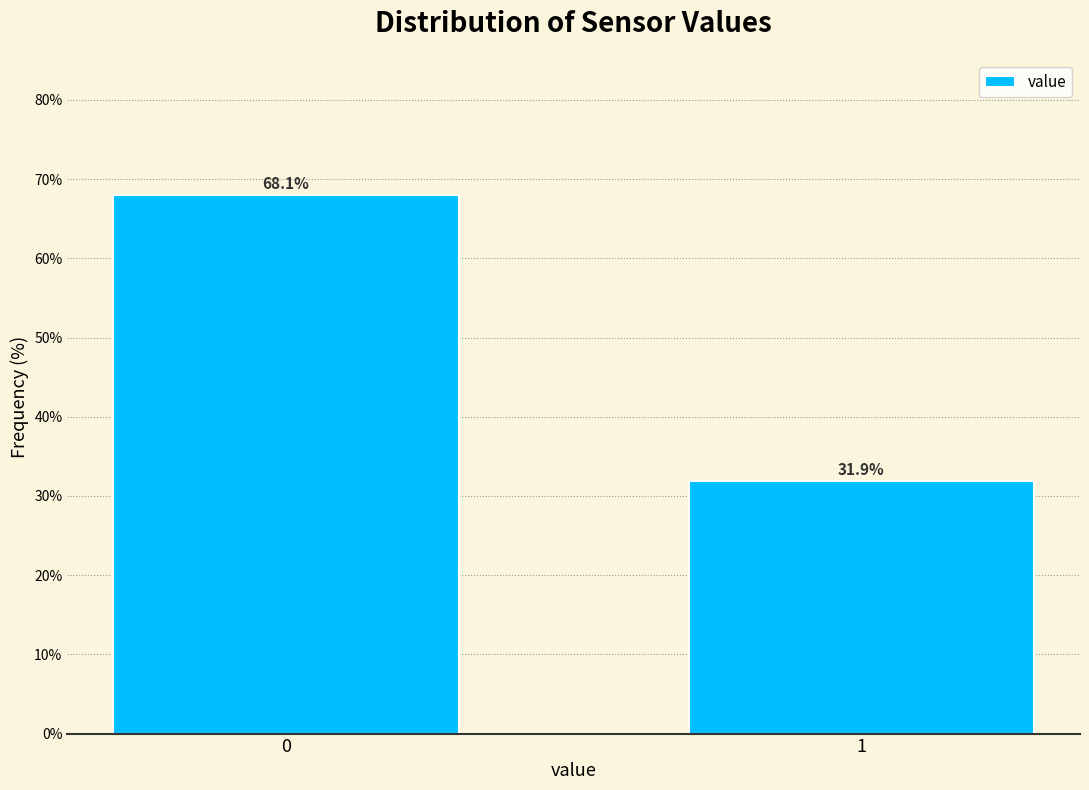

Reading right to left, transcribe all the data shown in this chart.

31.9	68.1